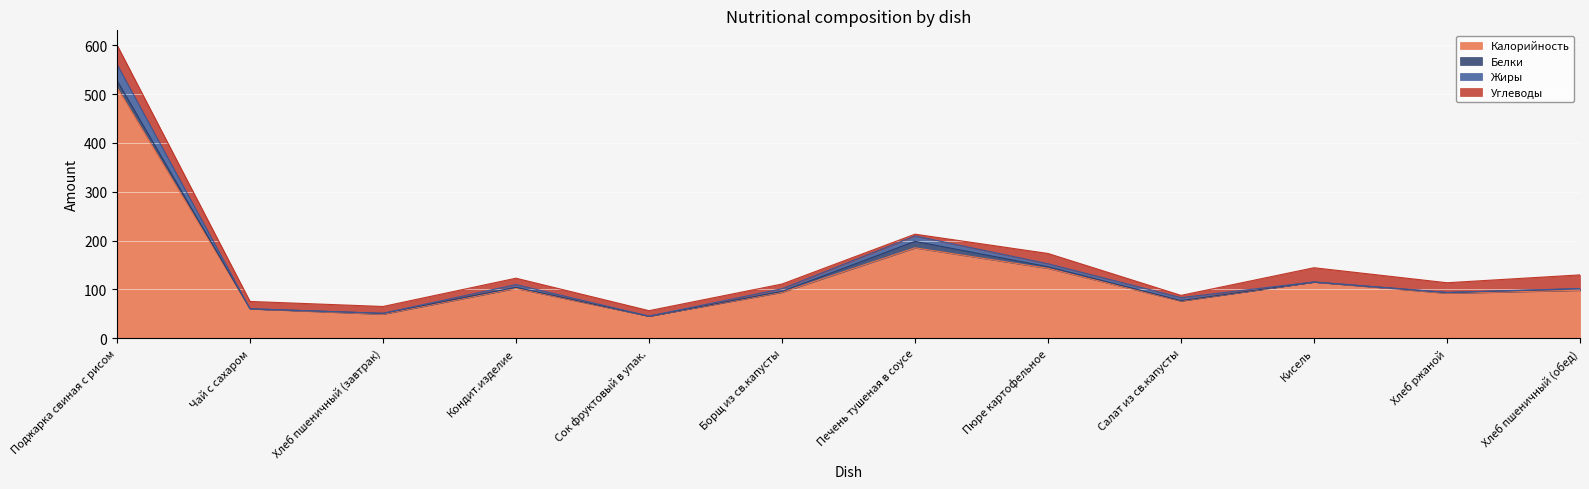

At which label does Калорийность first exceed 98?

Поджарка свиная с рисом